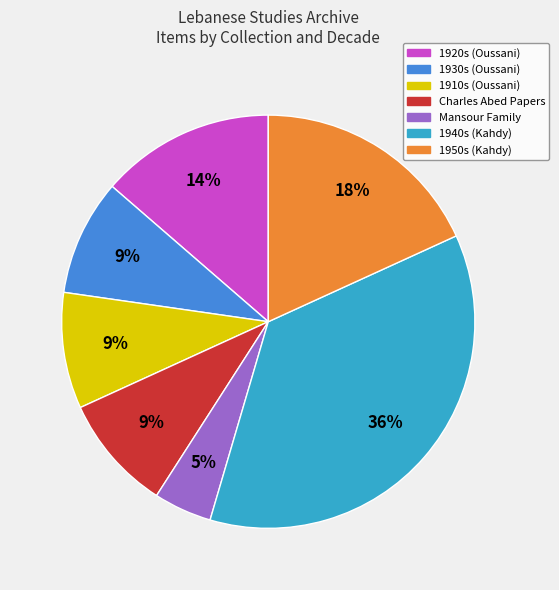

Do Mansour Family and 1950s (Kahdy) together represent more than half of the pie?

No